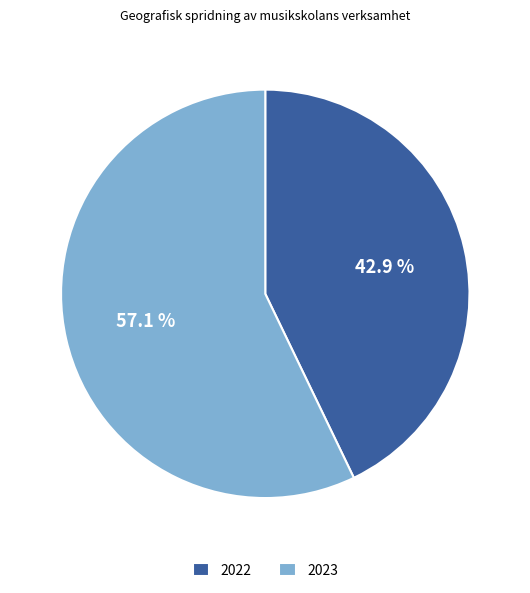

Which slice is the smallest?

2022